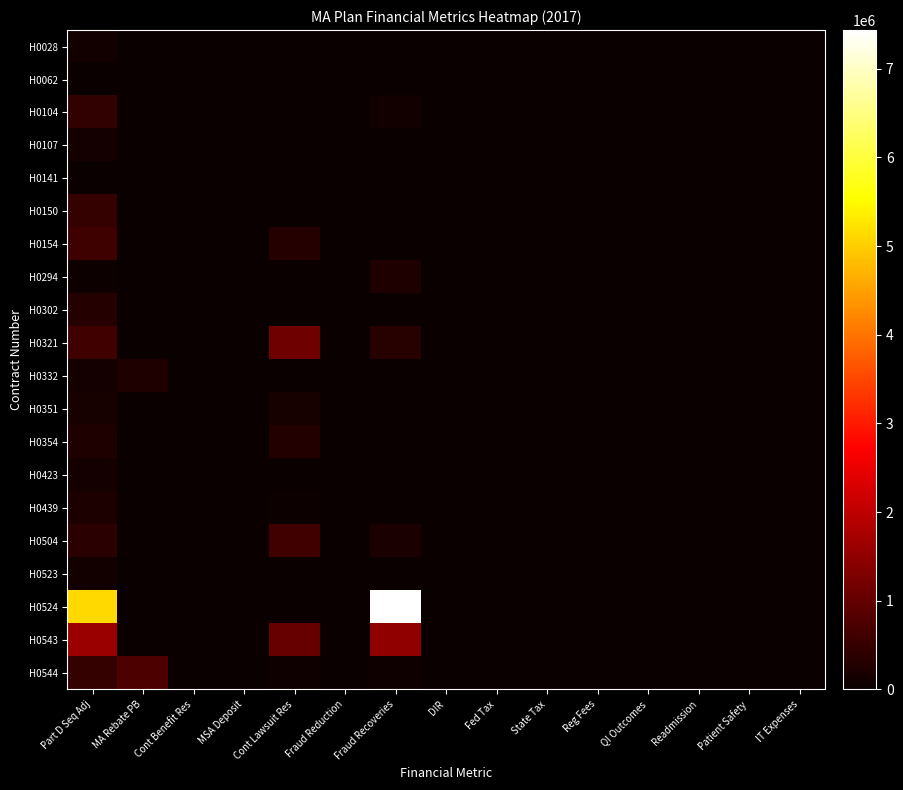

At which category is the sum across all series the highest?

Part D Seq Adj